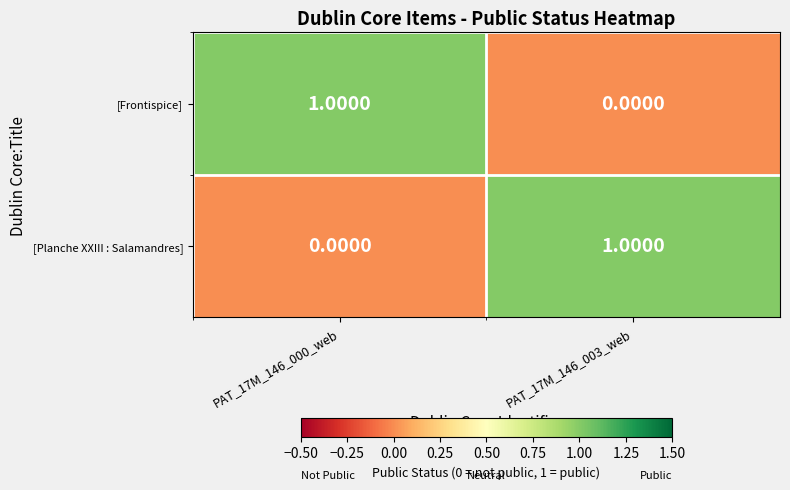

How many data points does each series have?

2